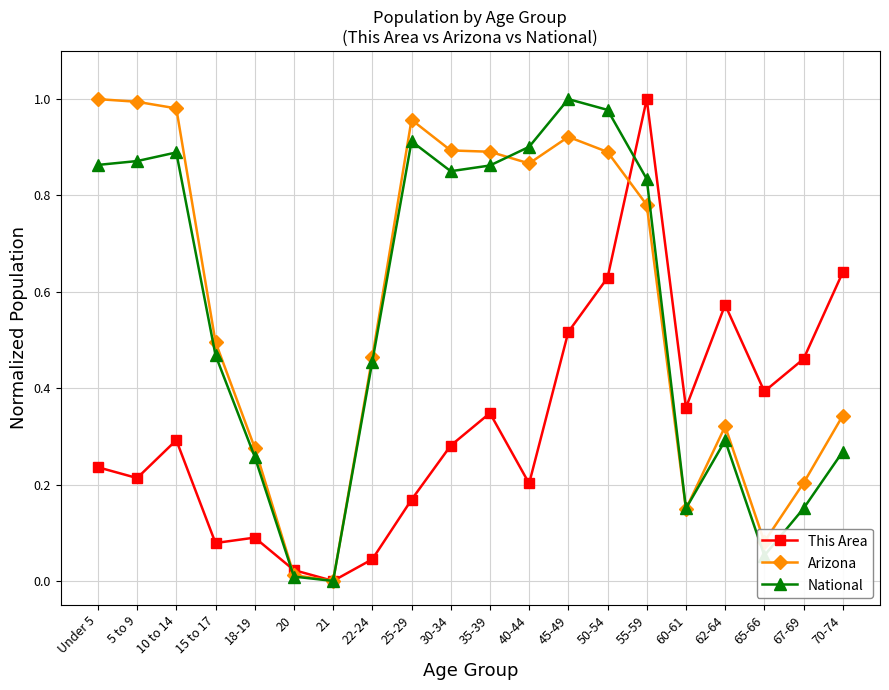

True or false: Arizona and This Area cross at least once.

True